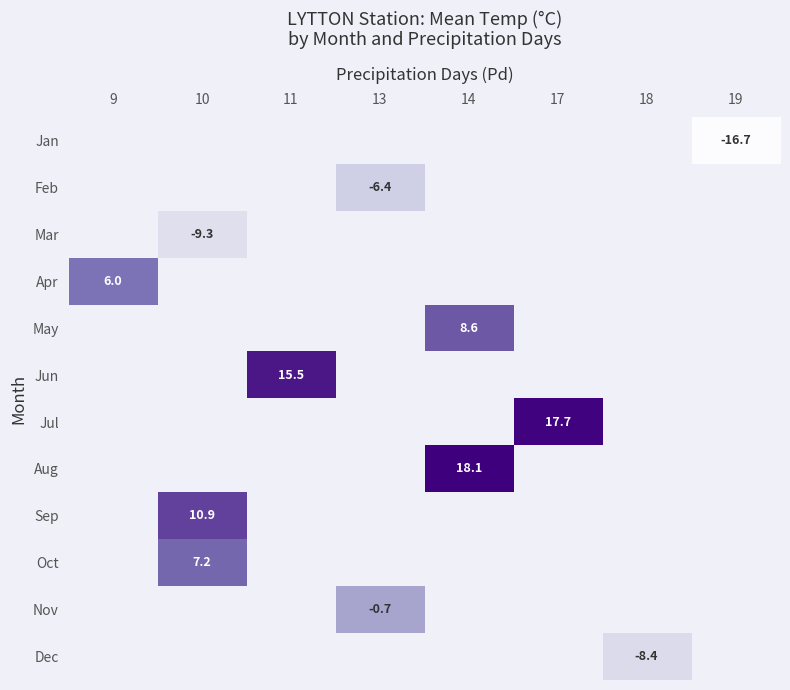

The Apr series shows 6.0 at 9. True or false?

True